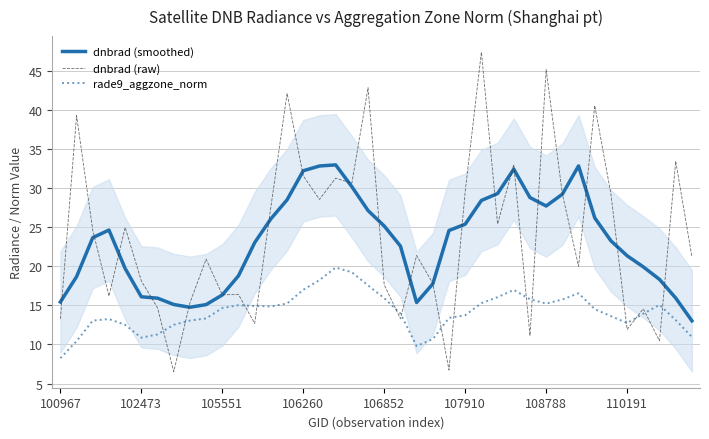

True or false: dnbrad (smoothed) and rade9_aggzone_norm intersect in this chart.

False